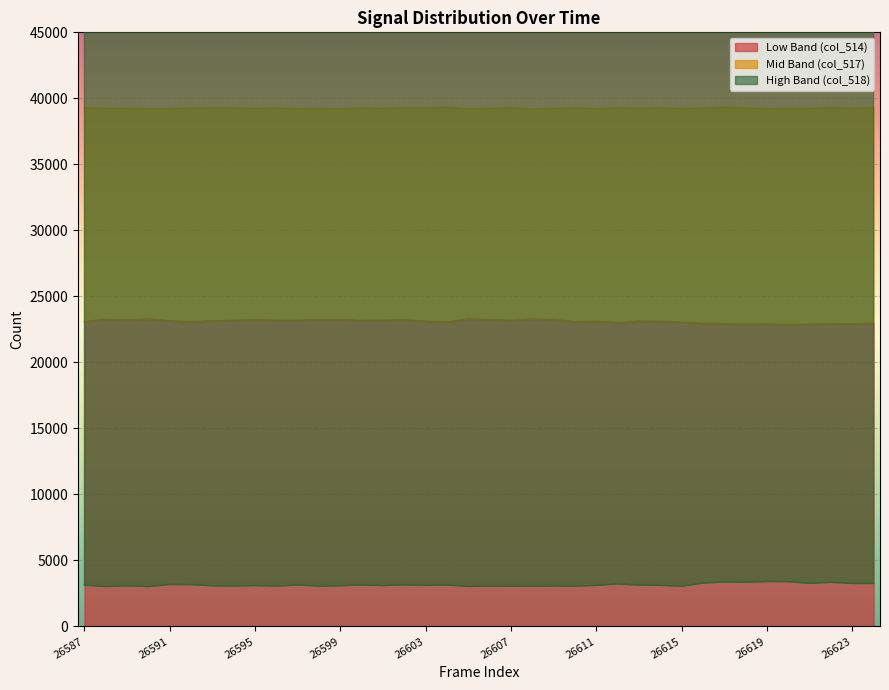

Where does the col_517 series first go above 23144?

26588